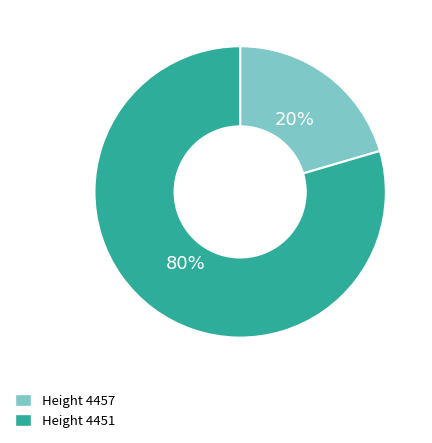

To the nearest percent, what is the average slice percentage?

50%